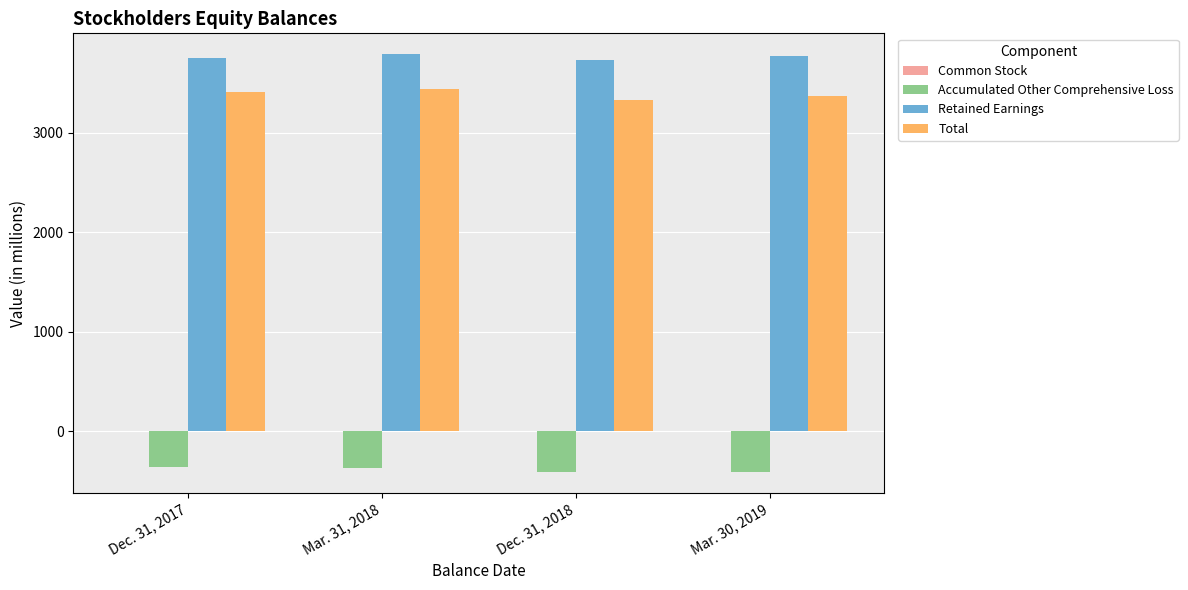

Which series has the largest total across all categories?

Retained Earnings